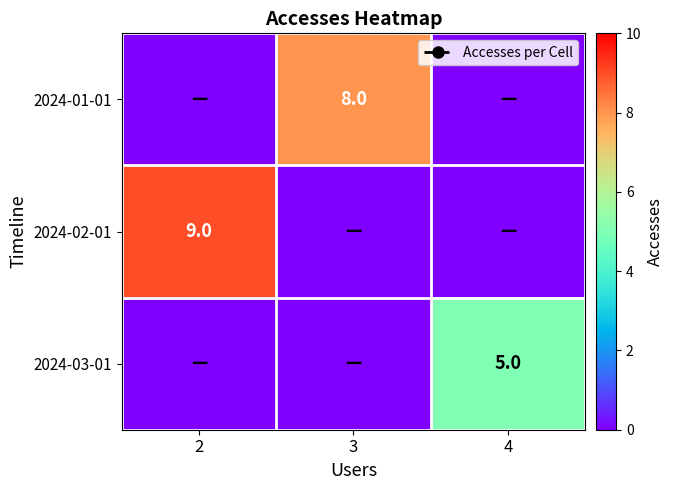

Is it true that 2024-01-01 equals 8 at 3?

True